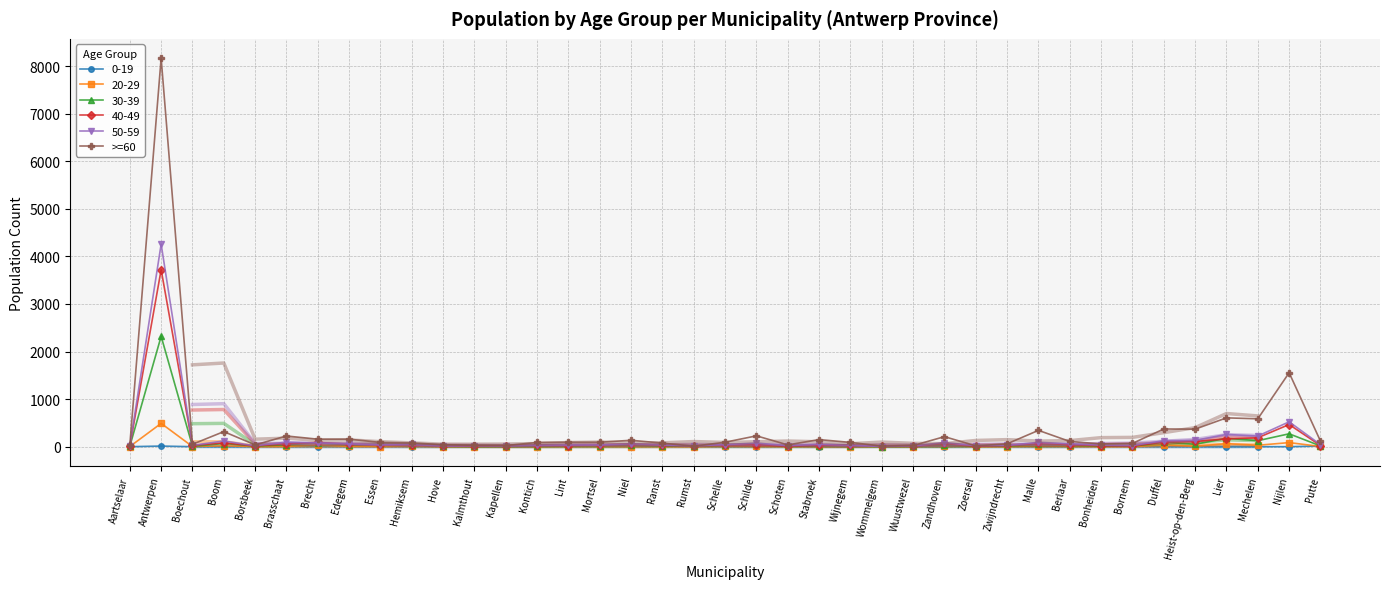

How many values exceed 94?

17